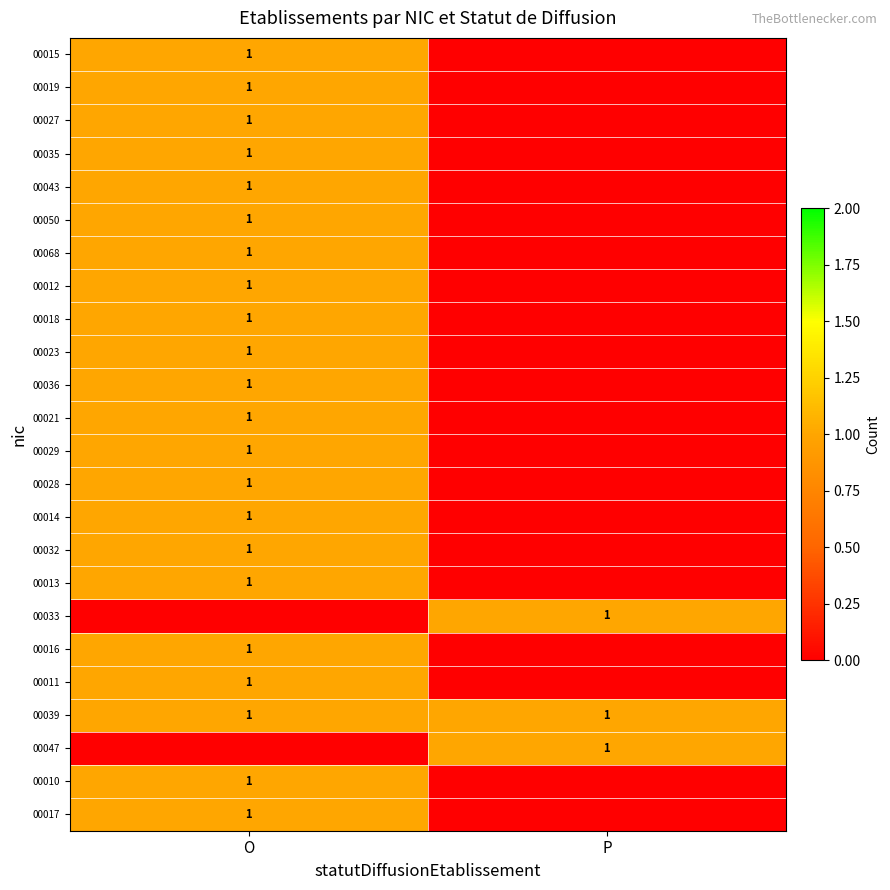

The value of 00029 at O is 1. True or false?

True